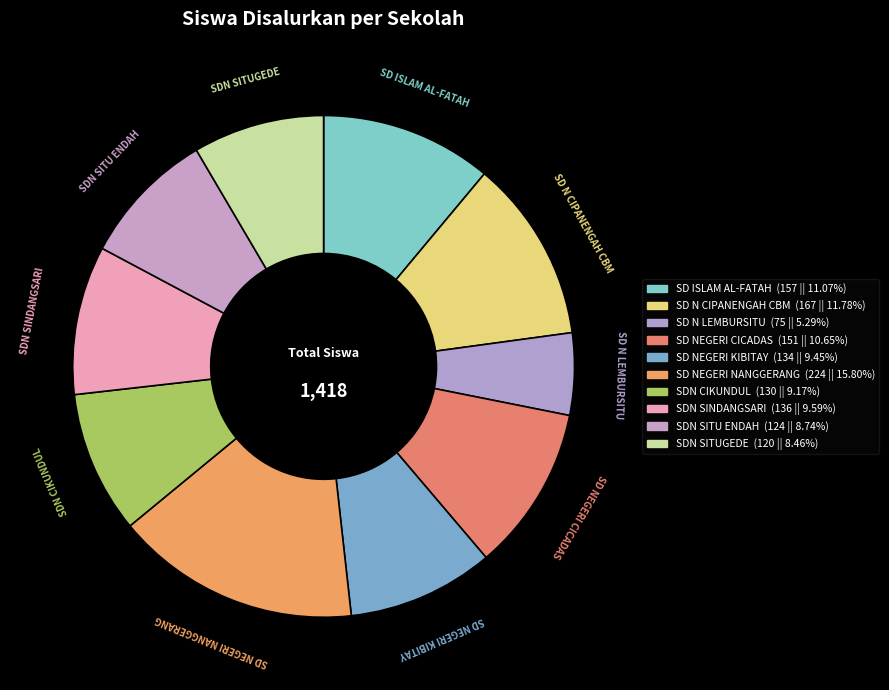

Does SDN SITUGEDE account for over 50% of the chart?

No